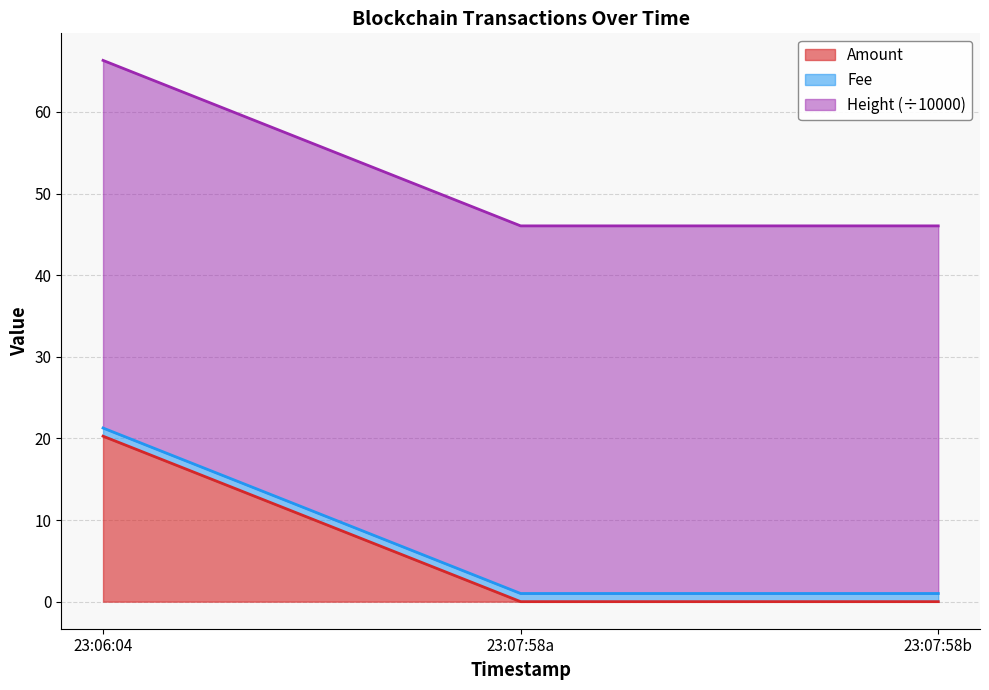

The value of Amount at 23:06:04 is 20.3. True or false?

True